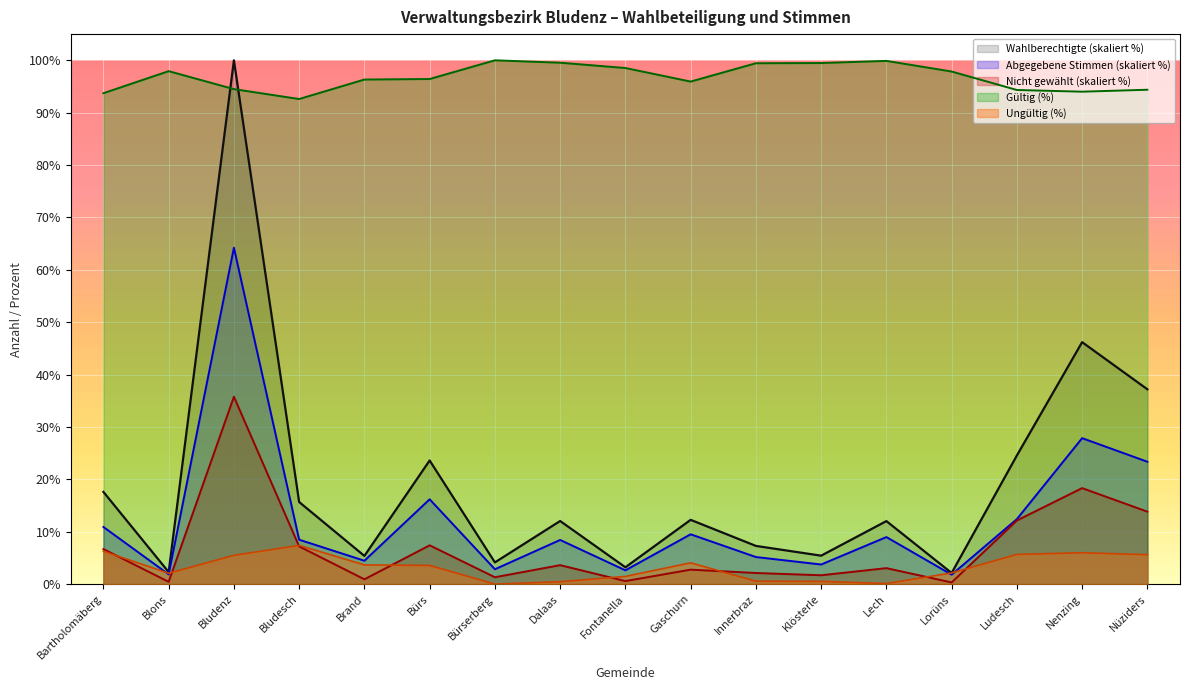

Does the chart display data point markers on the line(s)?

No